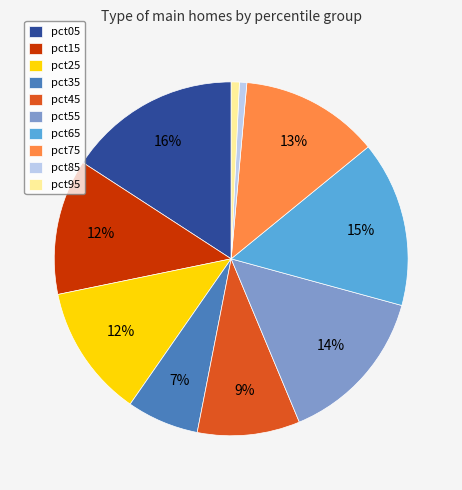

Which category has the biggest portion of the pie?

pct05